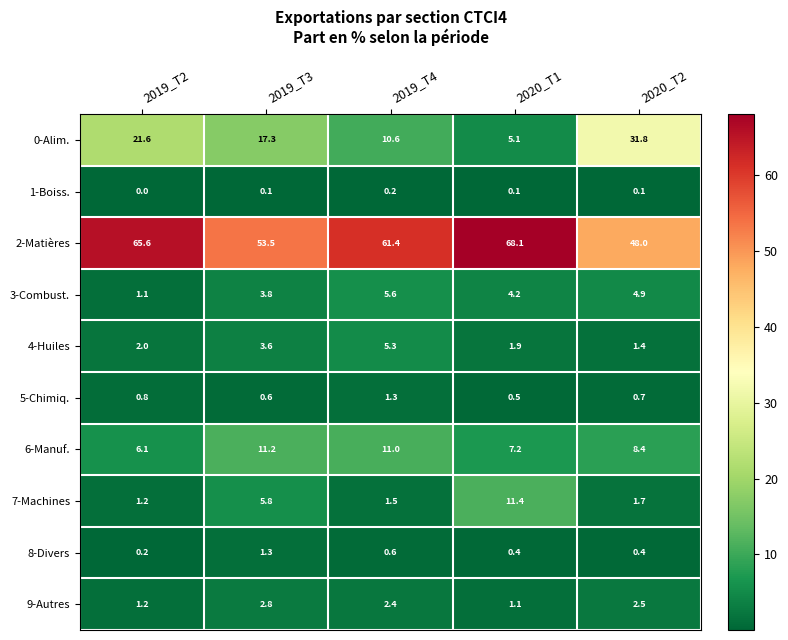

What is the minimum value for 6-Manuf.?

6.1